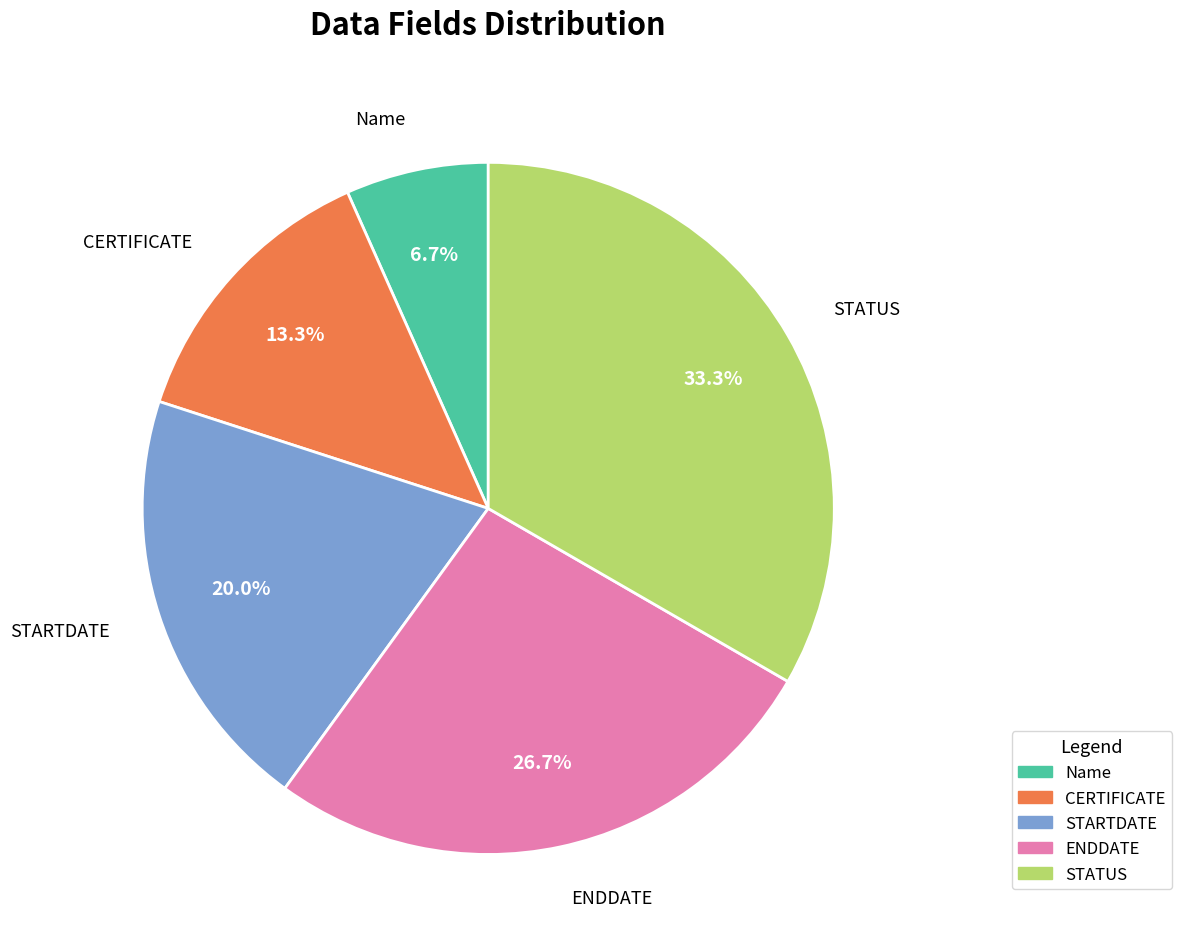

Combined, what portion of the pie is STARTDATE and ENDDATE?

46.7%